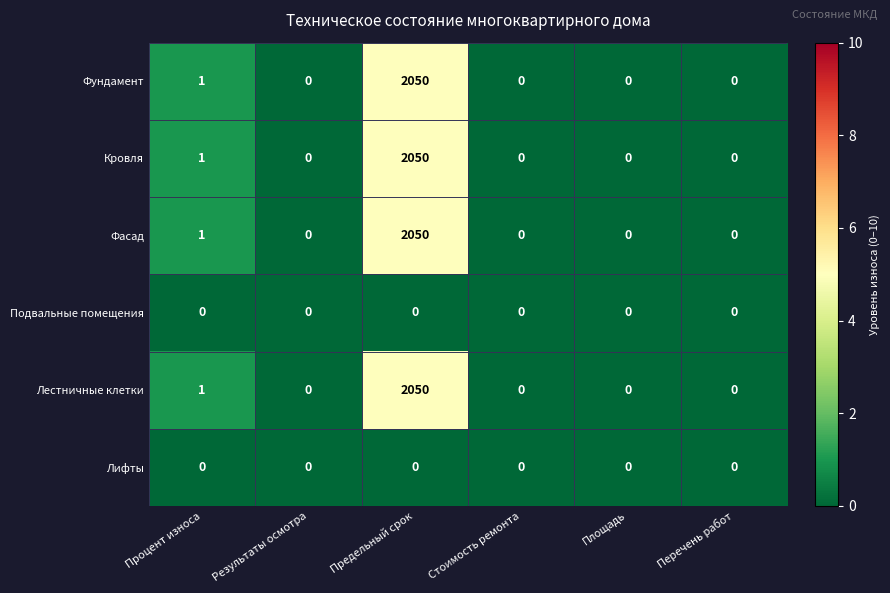

At which category is the sum across all series the highest?

Предельный срок